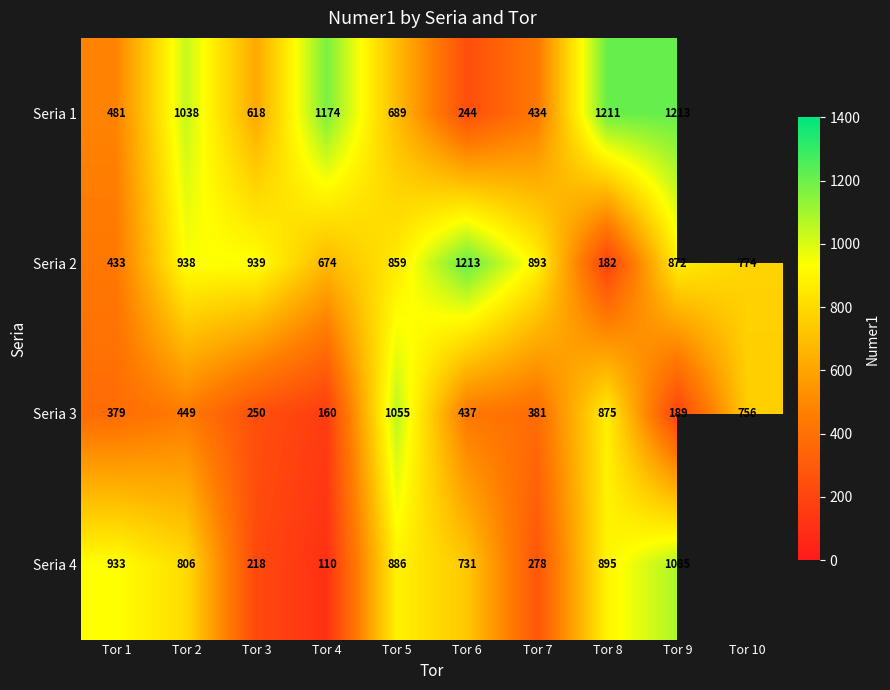

What is the sum of the Seria 1 values at Tor 2 and Tor 6?

1282